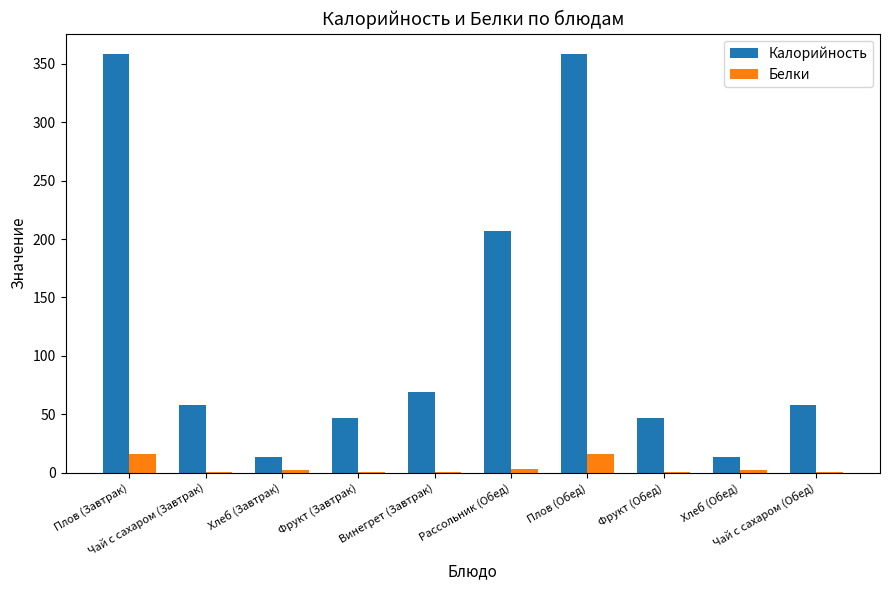

Which series has the largest total across all categories?

Калорийность